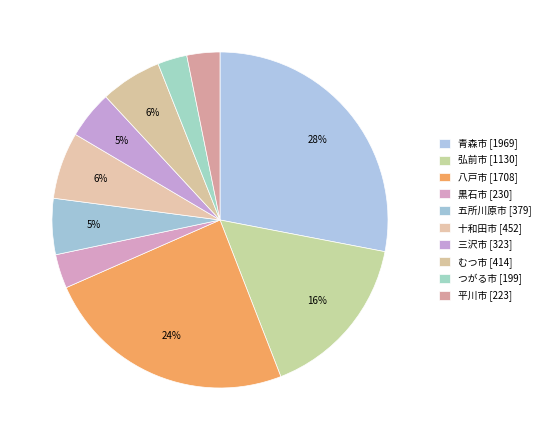

Which slice is the largest?

青森市